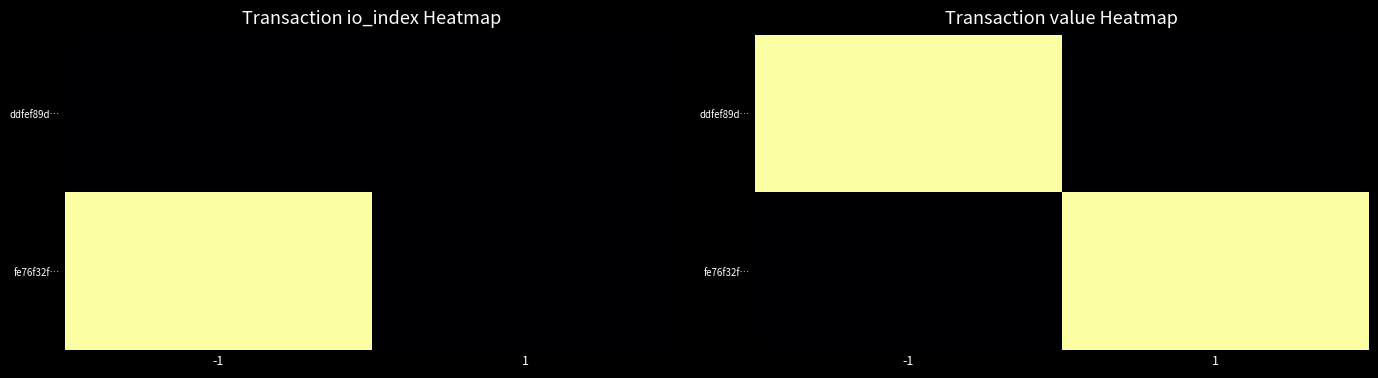

Where is fe76f32f… nearest to the value 21?

-1